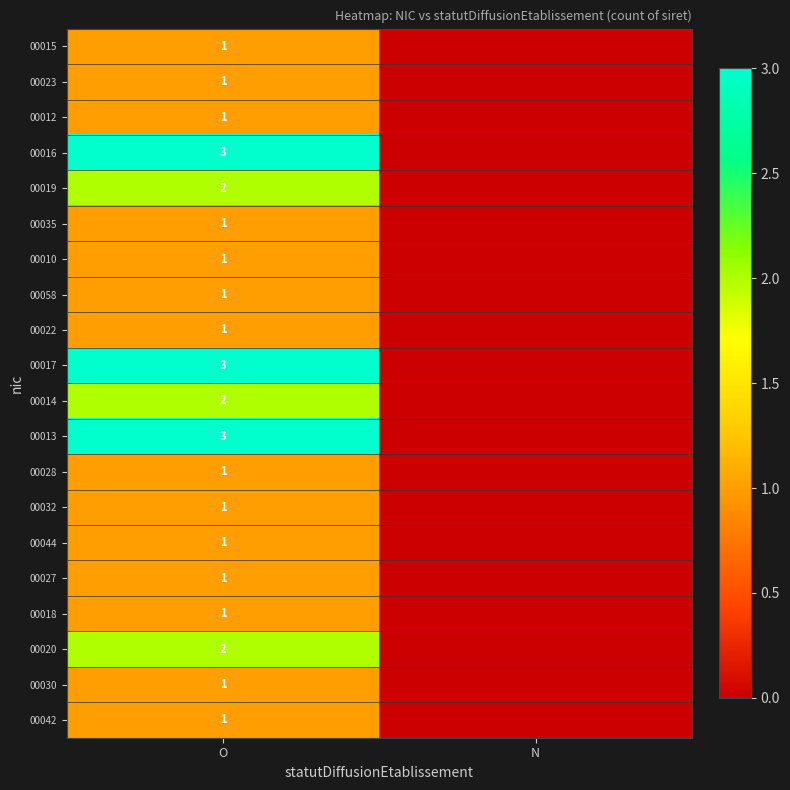

Is the value of 00016 at O greater than the value of 00058 at O?

Yes